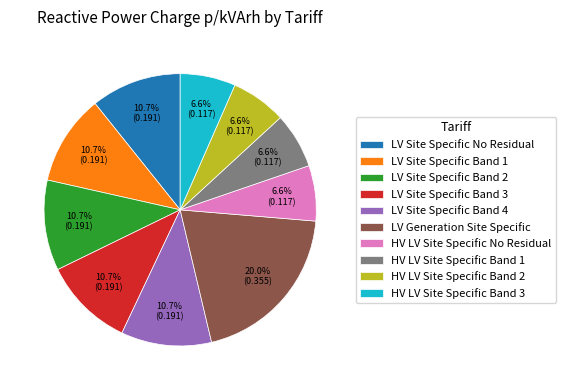

Is there any slice that represents more than half of the pie?

No